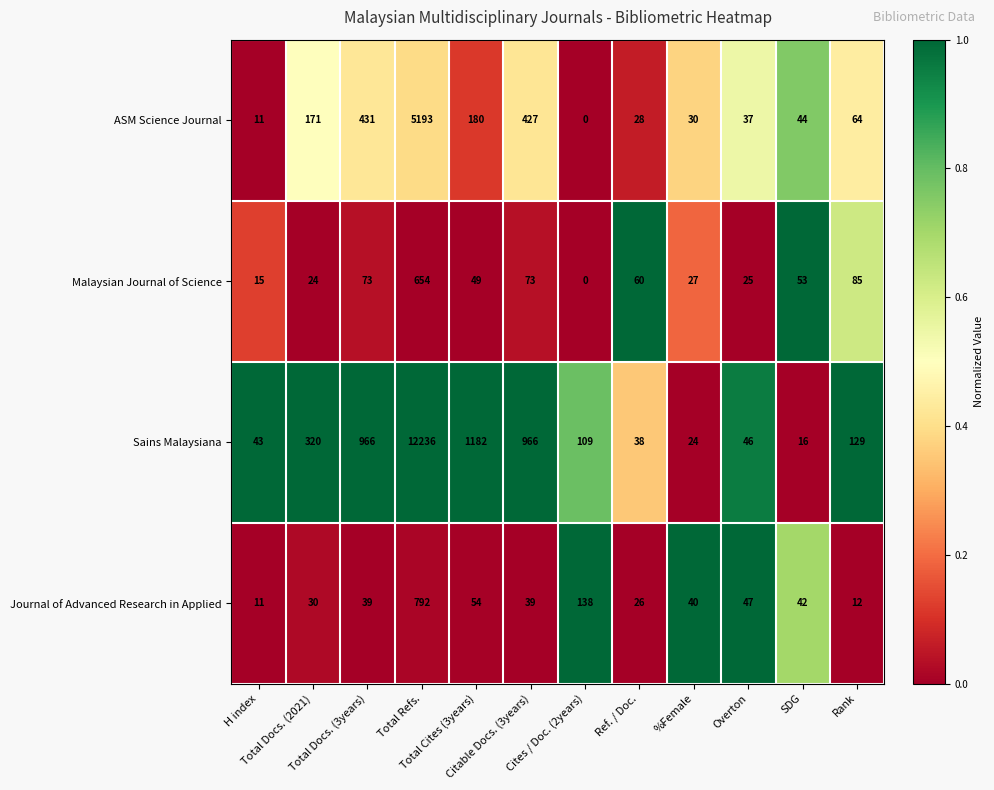

Which series has the widest spread of values?

Sains Malaysiana